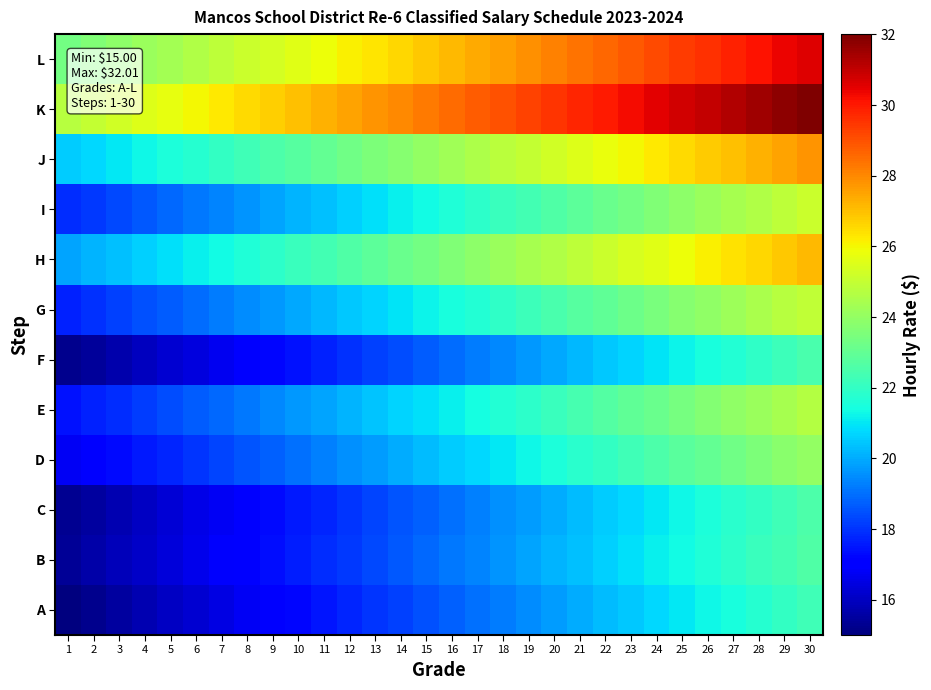

Reading right to left, what are all the values shown in this chart?

A: 30=22.2	29=22.0	28=21.8	27=21.5	26=21.2	25=21.0	24=20.8	23=20.5	22=20.2	21=20.0	20=19.8	19=19.5	18=19.2	17=19.0	16=18.8	15=18.5	14=18.2	13=18.0	12=17.8	11=17.5	10=17.2	9=17.0	8=16.8	7=16.5	6=16.2	5=16.0	4=15.8	3=15.5	2=15.2	1=15.0
B: 30=22.6	29=22.4	28=22.1	27=21.9	26=21.6	25=21.4	24=21.1	23=20.9	22=20.6	21=20.4	20=20.1	19=19.9	18=19.6	17=19.4	16=19.1	15=18.9	14=18.6	13=18.4	12=18.1	11=17.9	10=17.6	9=17.4	8=17.1	7=16.9	6=16.6	5=16.4	4=16.1	3=15.9	2=15.6	1=15.4
C: 30=22.5	29=22.3	28=22.0	27=21.8	26=21.5	25=21.3	24=21.0	23=20.8	22=20.5	21=20.3	20=20.0	19=19.8	18=19.5	17=19.3	16=19.0	15=18.8	14=18.5	13=18.3	12=18.0	11=17.8	10=17.5	9=17.3	8=17.0	7=16.8	6=16.5	5=16.3	4=16.0	3=15.8	2=15.5	1=15.3
D: 30=24.0	29=23.8	28=23.5	27=23.3	26=23.0	25=22.8	24=22.5	23=22.3	22=22.0	21=21.8	20=21.5	19=21.3	18=21.0	17=20.8	16=20.5	15=20.3	14=20.0	13=19.8	12=19.5	11=19.3	10=19.0	9=18.8	8=18.5	7=18.3	6=18.0	5=17.8	4=17.5	3=17.3	2=17.0	1=16.8
E: 30=24.7	29=24.4	28=24.2	27=23.9	26=23.7	25=23.4	24=23.2	23=22.9	22=22.7	21=22.4	20=22.2	19=21.9	18=21.7	17=21.4	16=21.2	15=20.9	14=20.7	13=20.4	12=20.2	11=19.9	10=19.7	9=19.4	8=19.2	7=18.9	6=18.7	5=18.4	4=18.2	3=17.9	2=17.7	1=17.4
F: 30=22.4	29=22.2	28=21.9	27=21.7	26=21.4	25=21.2	24=20.9	23=20.7	22=20.4	21=20.2	20=19.9	19=19.7	18=19.4	17=19.2	16=18.9	15=18.7	14=18.4	13=18.2	12=17.9	11=17.7	10=17.4	9=17.2	8=16.9	7=16.7	6=16.4	5=16.2	4=15.9	3=15.7	2=15.4	1=15.2
G: 30=25.0	29=24.7	28=24.5	27=24.2	26=24.0	25=23.7	24=23.5	23=23.2	22=23.0	21=22.7	20=22.5	19=22.2	18=22.0	17=21.7	16=21.5	15=21.2	14=21.0	13=20.7	12=20.5	11=20.2	10=20.0	9=19.7	8=19.5	7=19.2	6=19.0	5=18.7	4=18.5	3=18.2	2=18.0	1=17.7
H: 30=27.1	29=26.9	28=26.6	27=26.4	26=26.1	25=25.9	24=25.6	23=25.4	22=25.1	21=24.9	20=24.6	19=24.4	18=24.1	17=23.9	16=23.6	15=23.4	14=23.1	13=22.9	12=22.6	11=22.4	10=22.1	9=21.9	8=21.6	7=21.4	6=21.1	5=20.9	4=20.6	3=20.4	2=20.1	1=19.9
I: 30=25.1	29=24.9	28=24.6	27=24.4	26=24.1	25=23.9	24=23.6	23=23.4	22=23.1	21=22.9	20=22.6	19=22.4	18=22.1	17=21.9	16=21.6	15=21.4	14=21.1	13=20.9	12=20.6	11=20.4	10=20.1	9=19.9	8=19.6	7=19.4	6=19.1	5=18.9	4=18.6	3=18.4	2=18.1	1=17.9
J: 30=27.8	29=27.5	28=27.3	27=27.0	26=26.8	25=26.5	24=26.3	23=26.0	22=25.8	21=25.5	20=25.3	19=25.0	18=24.8	17=24.5	16=24.3	15=24.0	14=23.8	13=23.5	12=23.3	11=23.0	10=22.8	9=22.5	8=22.3	7=22.0	6=21.8	5=21.5	4=21.3	3=21.0	2=20.8	1=20.5
K: 30=32.0	29=31.8	28=31.5	27=31.3	26=31.0	25=30.8	24=30.5	23=30.3	22=30.0	21=29.8	20=29.5	19=29.3	18=29.0	17=28.8	16=28.5	15=28.3	14=28.0	13=27.8	12=27.5	11=27.3	10=27.0	9=26.8	8=26.5	7=26.3	6=26.0	5=25.8	4=25.5	3=25.3	2=25.0	1=24.8
L: 30=30.6	29=30.4	28=30.1	27=29.9	26=29.6	25=29.4	24=29.1	23=28.9	22=28.6	21=28.4	20=28.1	19=27.9	18=27.6	17=27.4	16=27.1	15=26.9	14=26.6	13=26.4	12=26.1	11=25.9	10=25.6	9=25.4	8=25.1	7=24.9	6=24.6	5=24.4	4=24.1	3=23.9	2=23.6	1=23.4